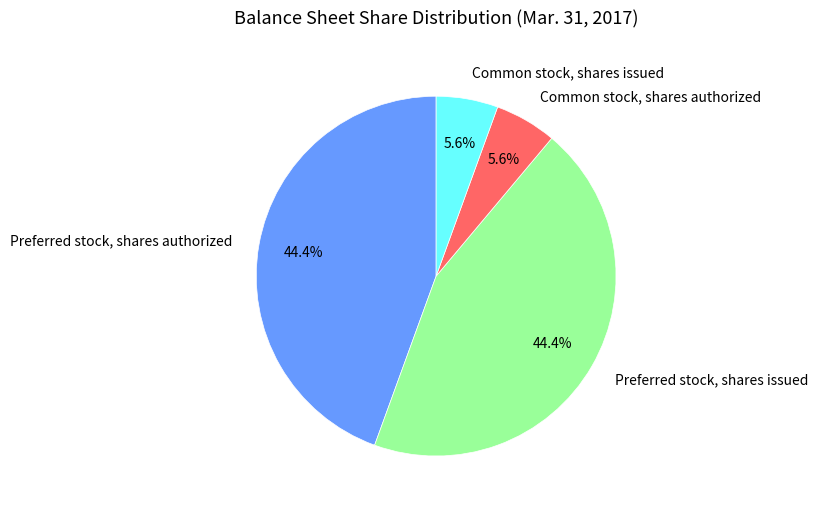

Does Common stock, shares authorized account for over 50% of the chart?

No